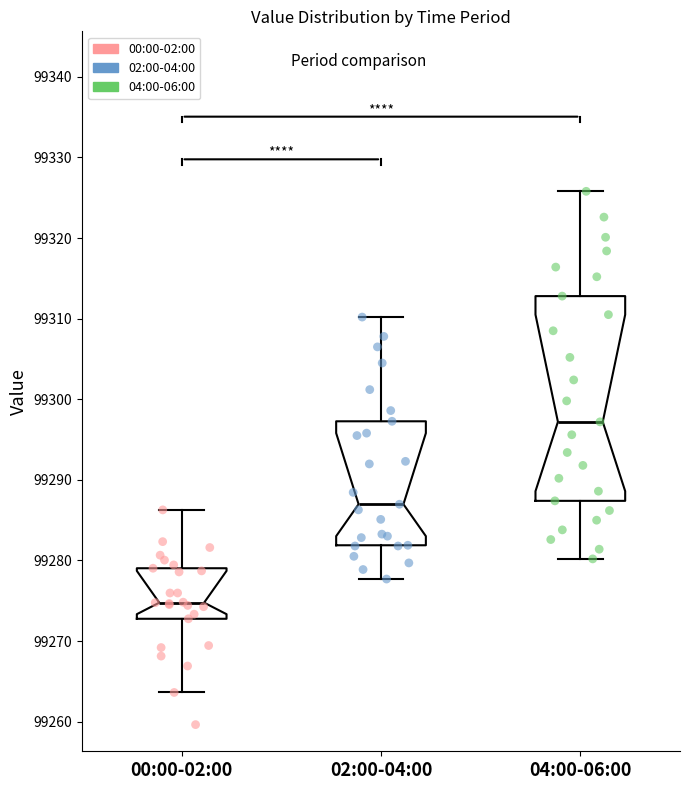

Which box's median line is the highest?

04:00-06:00